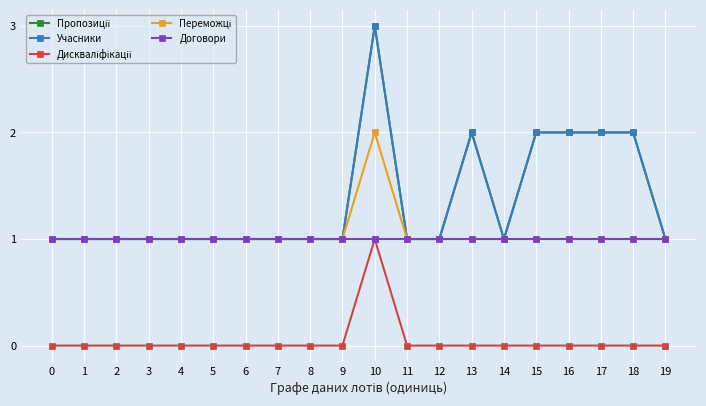

Does the chart have visible grid lines?

Yes